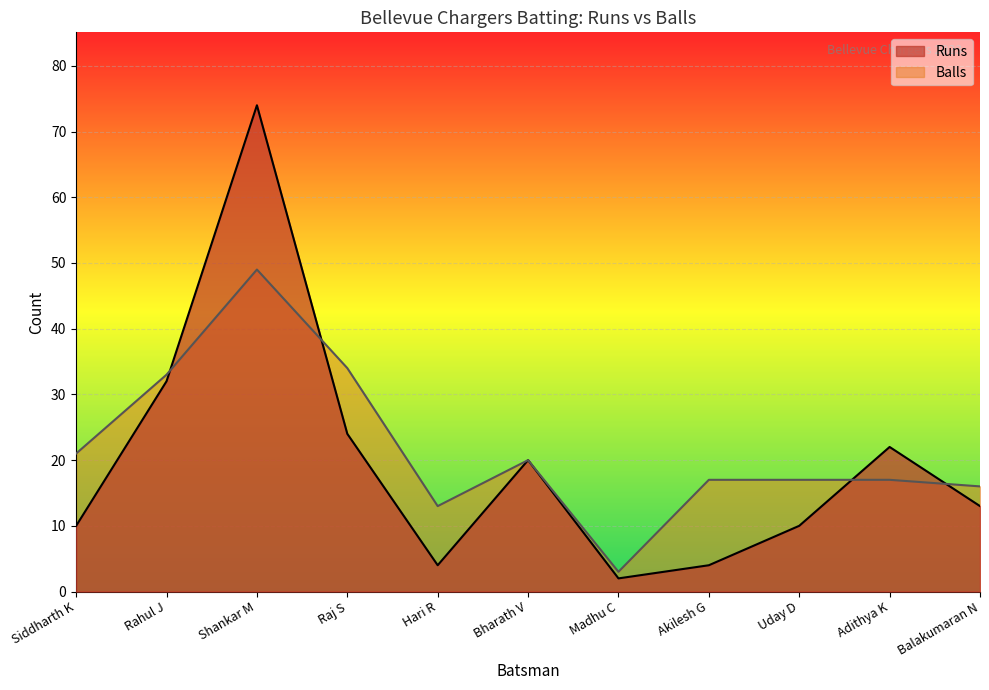

What is the maximum value for Runs?

74